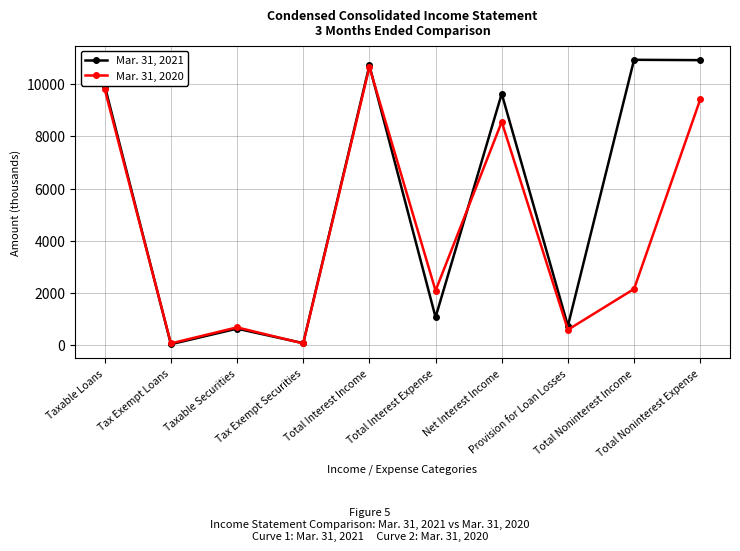

True or false: Mar. 31, 2020 has more than 1 points higher than both neighbors.

True